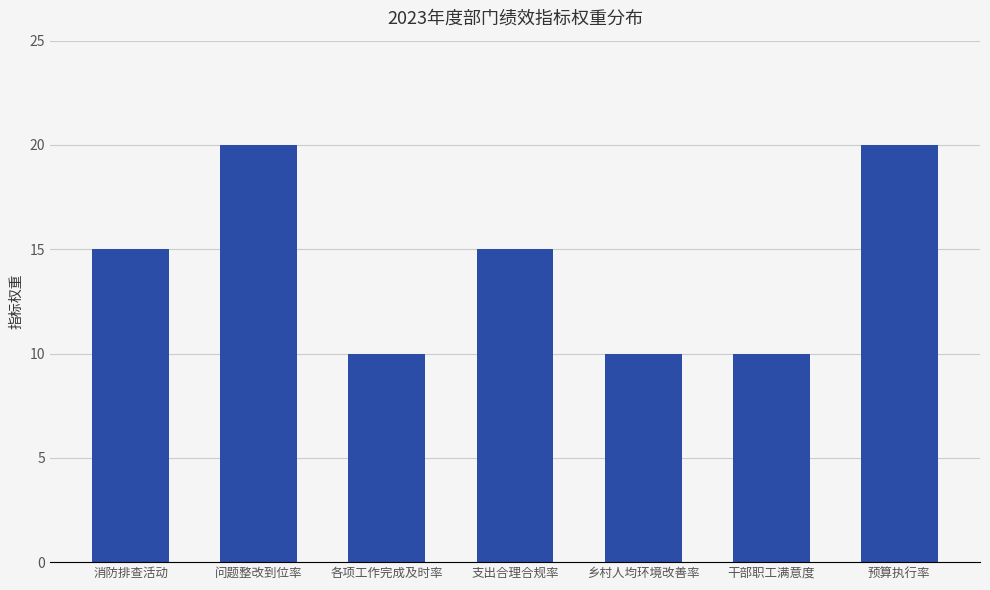

What is the greatest value displayed?

20